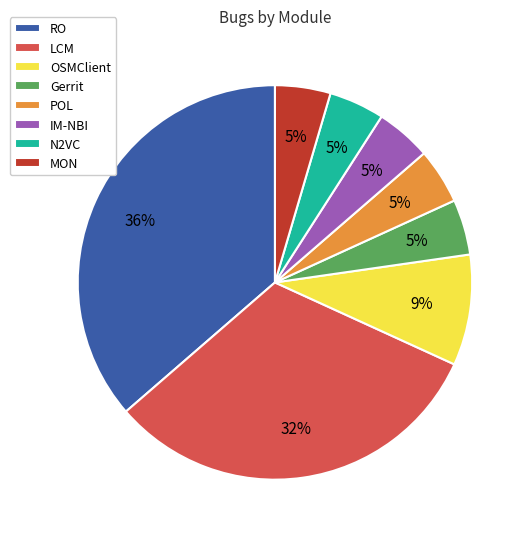

To the nearest percent, what is the combined percentage of OSMClient and Gerrit?

14%